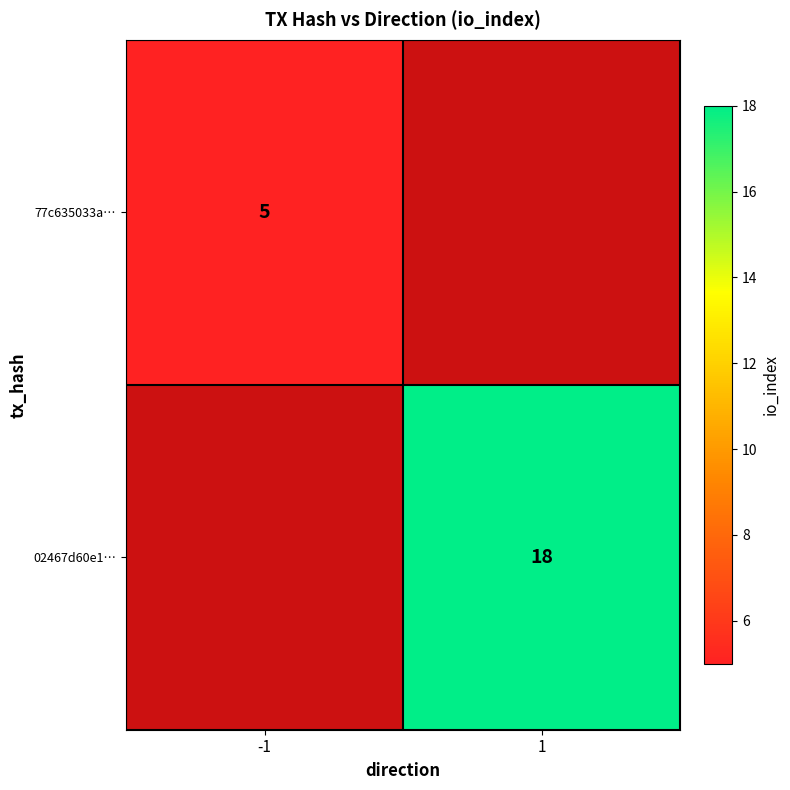

The value of 77c635033a… at -1 is 3. True or false?

False